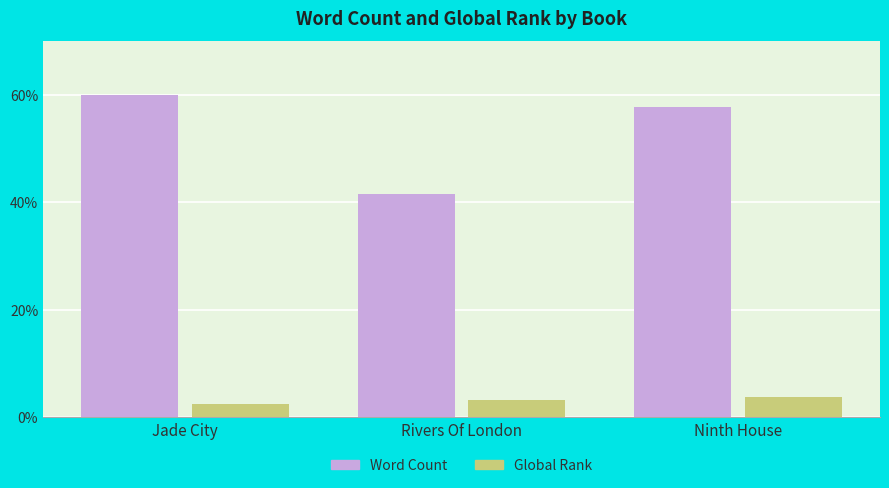

At which category is the sum across all series the highest?

Jade City